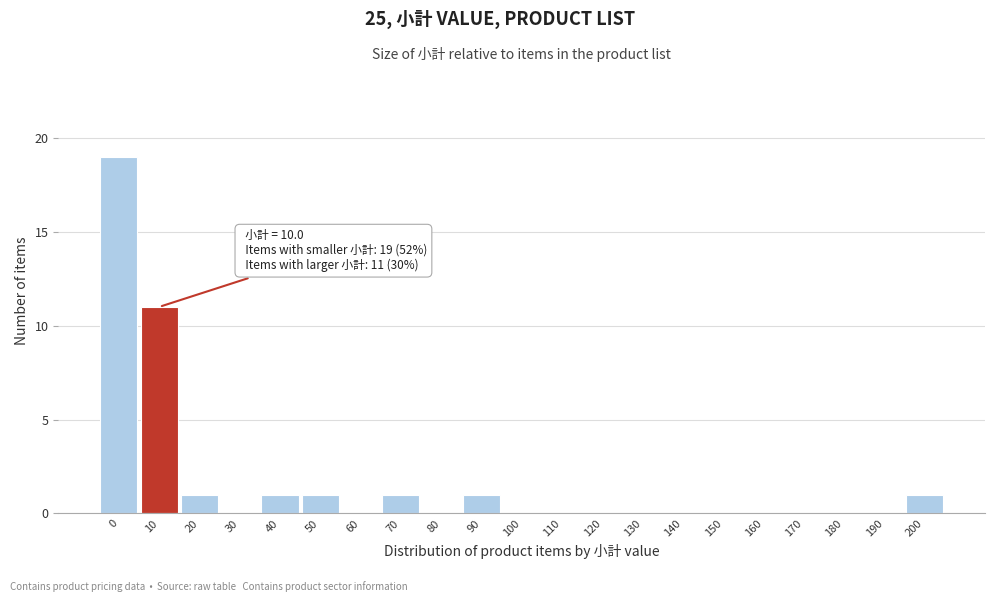

Reading left to right, what are all the values shown in this chart?

0=19	10=11	20=1	30=0	40=1	50=1	60=0	70=1	80=0	90=1	100=0	110=0	120=0	130=0	140=0	150=0	160=0	170=0	180=0	190=0	200=1